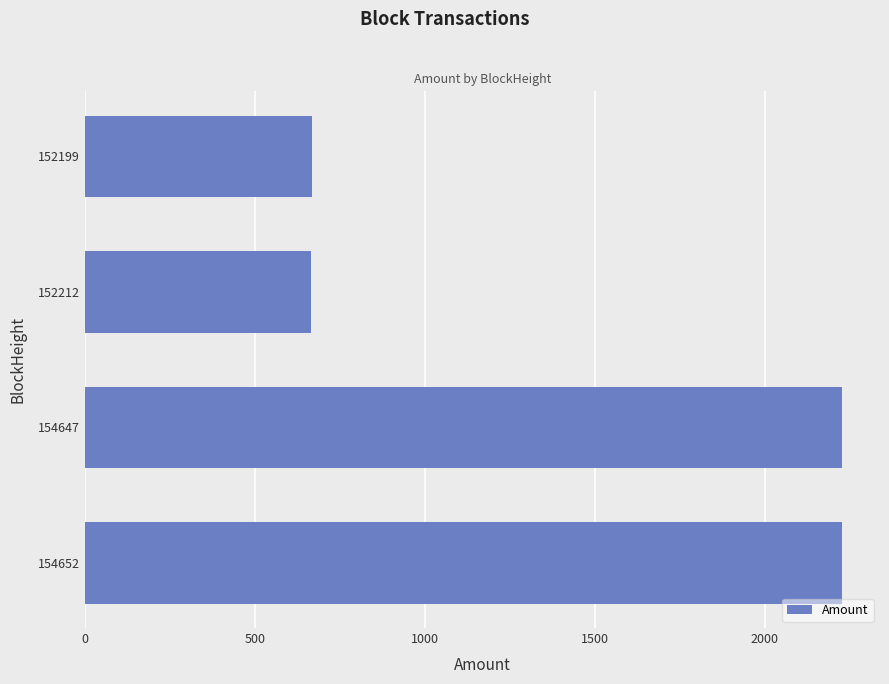

How many distinct data groups are displayed?

1